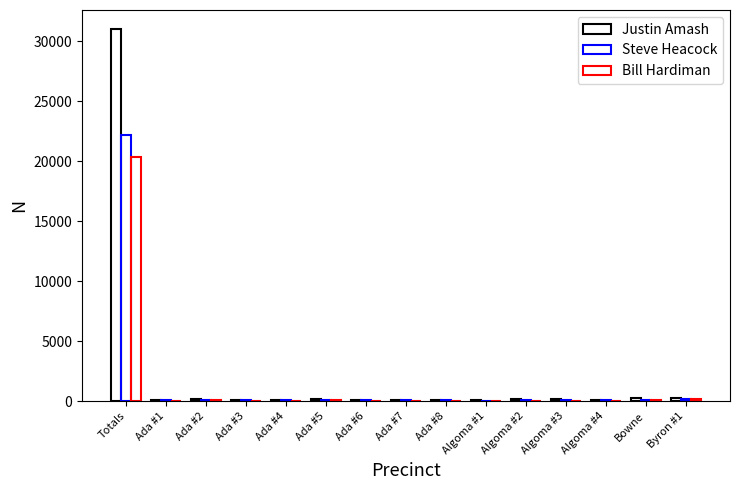

Rank the series by their average value, from highest to lowest.

Justin Amash, Steve Heacock, Bill Hardiman